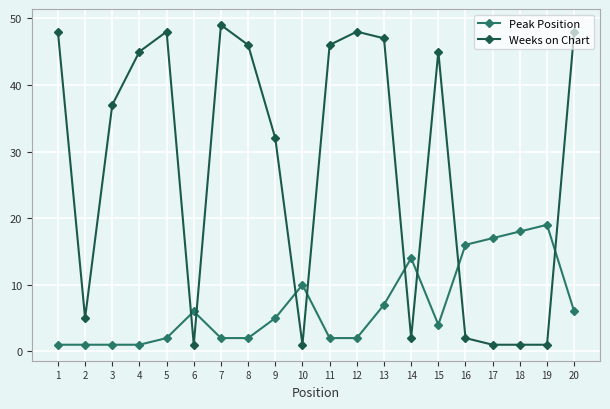

Which series has the largest total across all categories?

Weeks on Chart